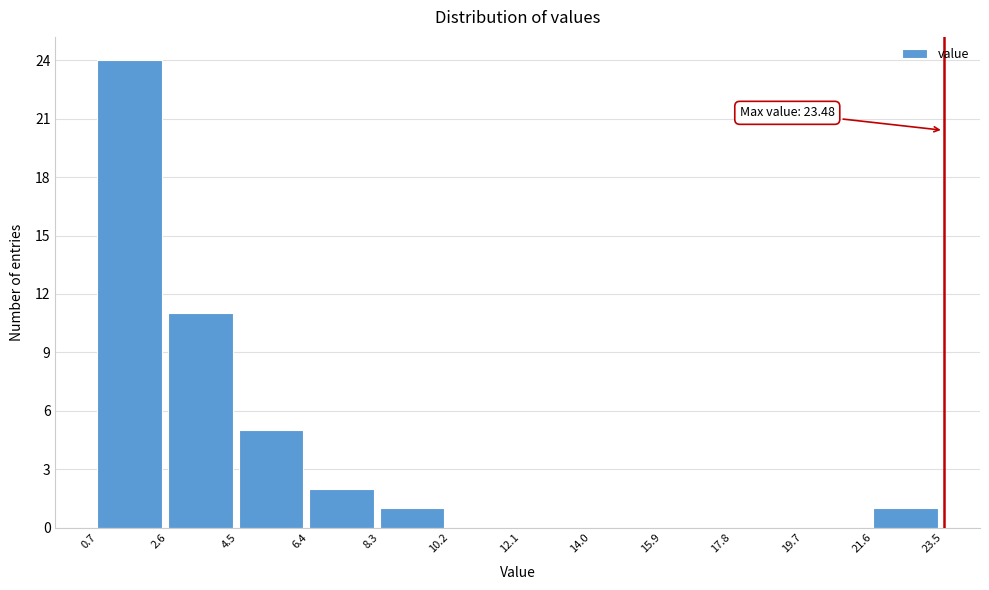

Which range on the x-axis has the tallest bar?

0.7 to 2.6